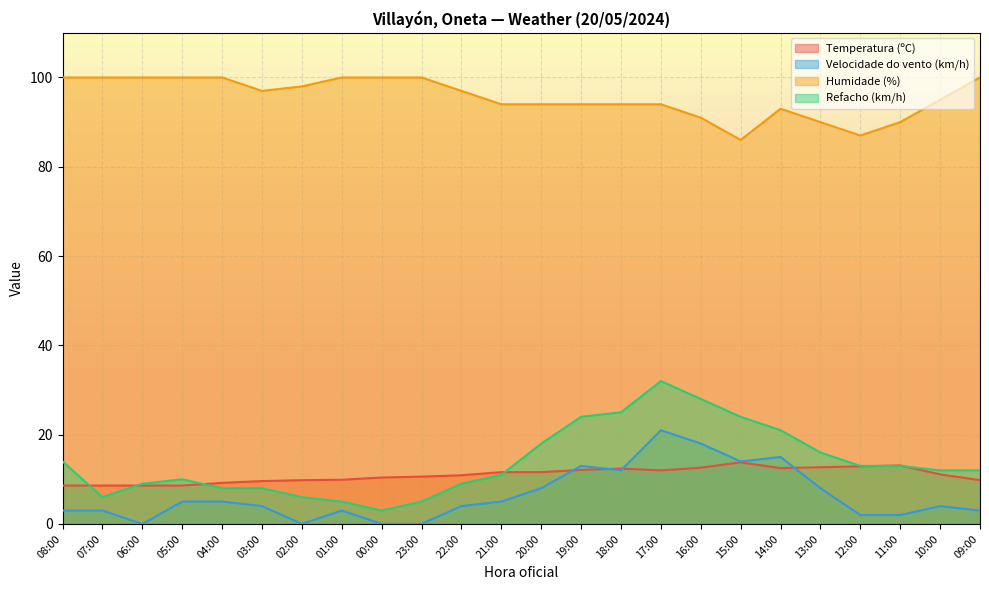

Where is the first local minimum for Humidade (%)?

03:00